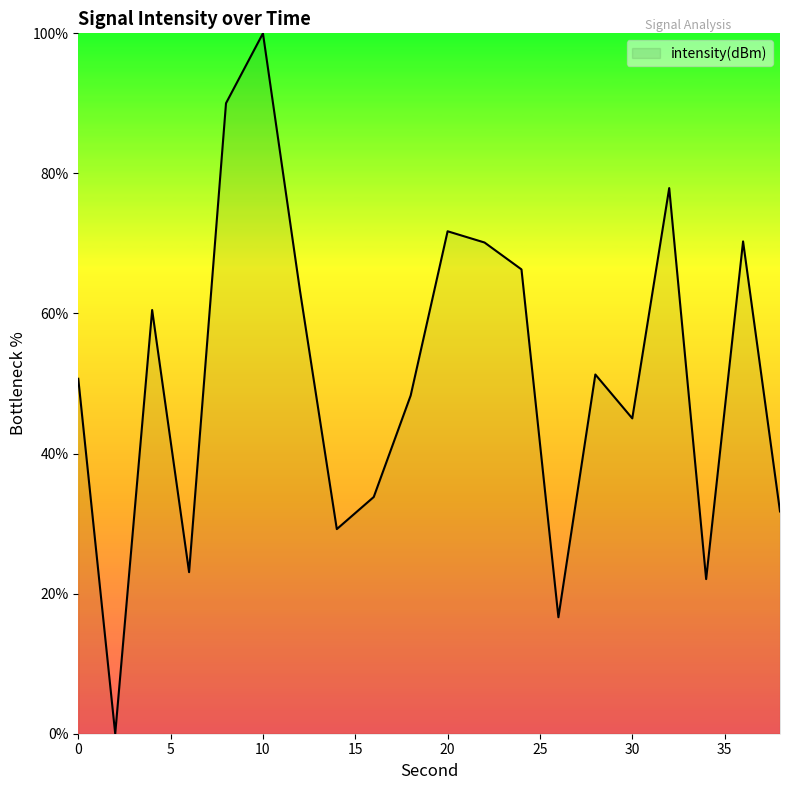

What is the average value?

51.1